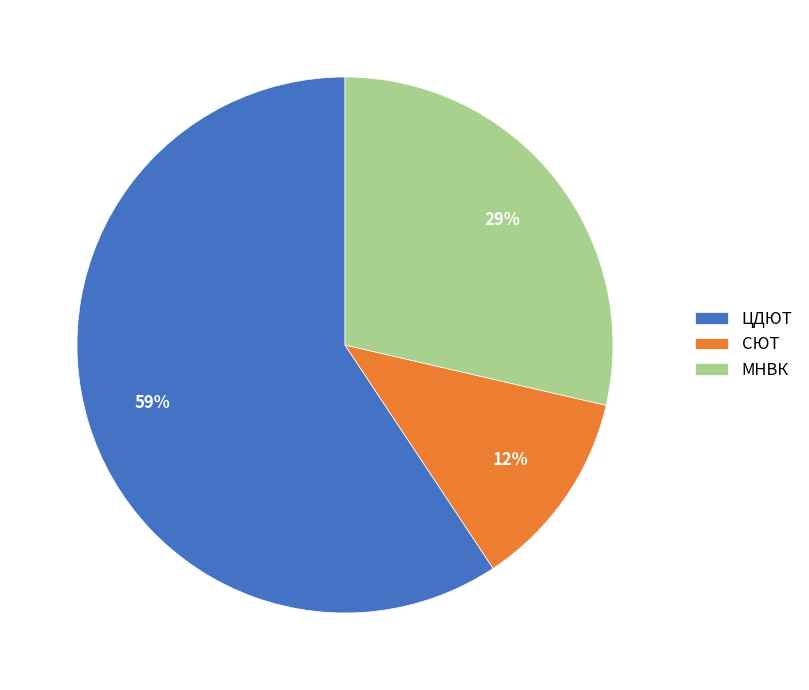

Which slice is the smallest?

СЮТ